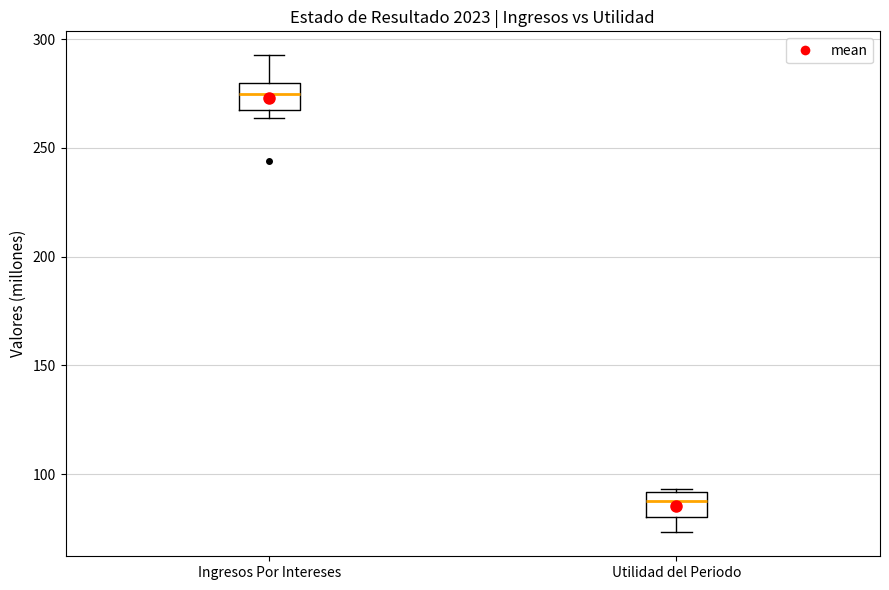

Reading left to right, read every box against the y-axis: the position of its median line, the range the box covers, and the ends of its whiskers. The values are not printed on the chart, so give them approximately, as read against the axis.

Ingresos Por Intereses: median 275, box 265 to 280, whiskers 265 (just below the box's lower edge) to 295
Utilidad del Periodo: median 90 (inside the box), box 80 to 90, whiskers 75 to 95